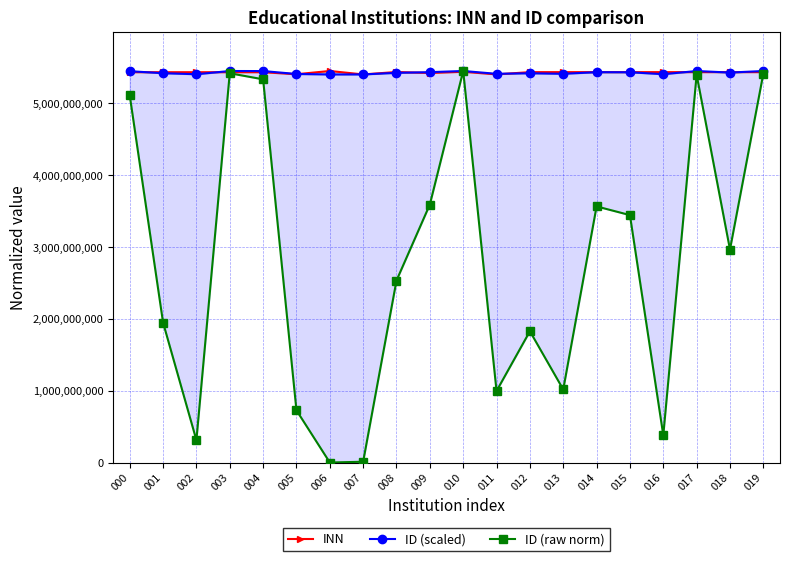

True or false: ID (raw norm) and ID (scaled) intersect in this chart.

False